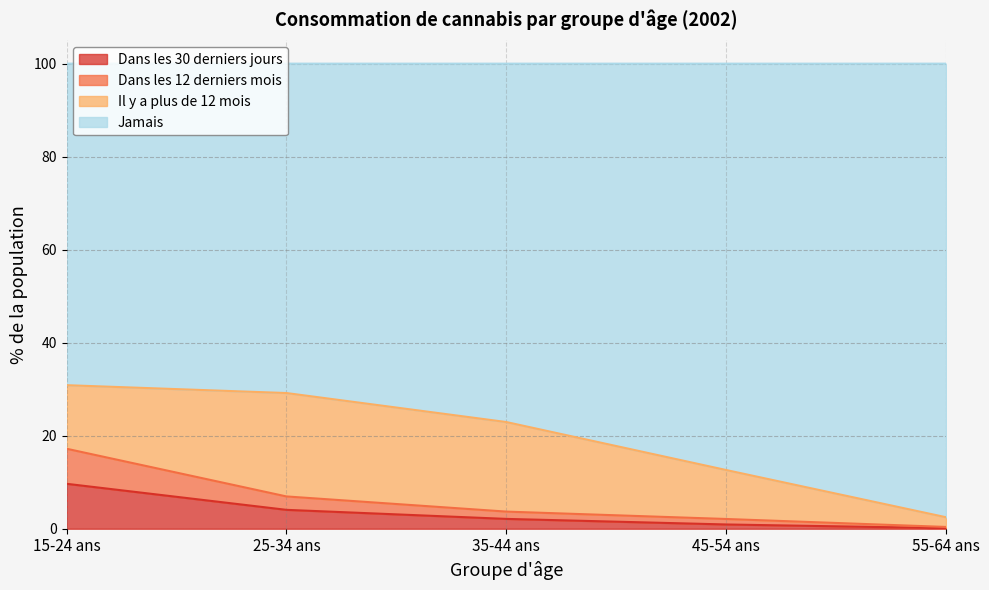

Does the chart display data point markers on the line(s)?

No